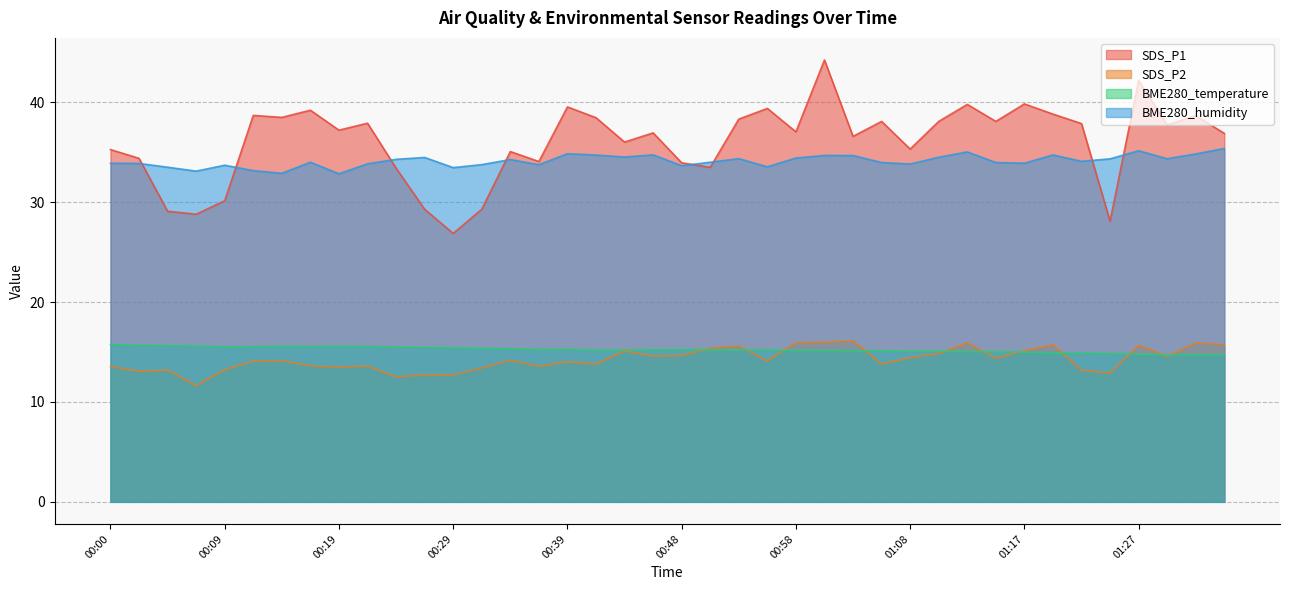

How many distinct data groups are displayed?

4